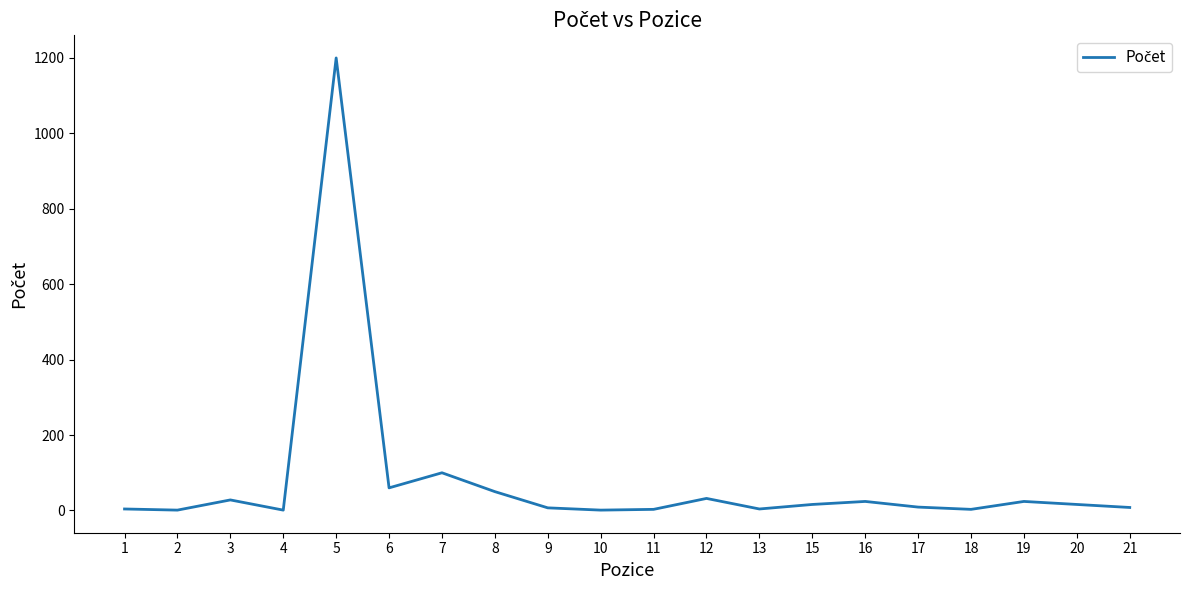

True or false: there are more than 1 points higher than both neighbors.

True